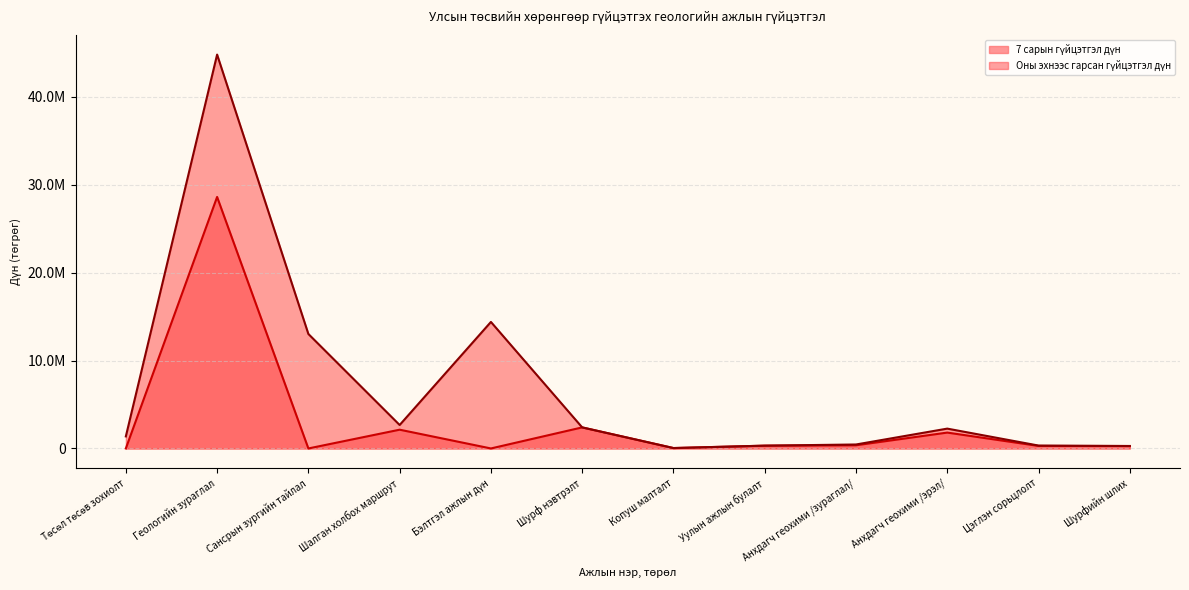

True or false: Оны эхнээс гарсан гүйцэтгэл дүн and 7 сарын гүйцэтгэл дүн cross at least once.

False